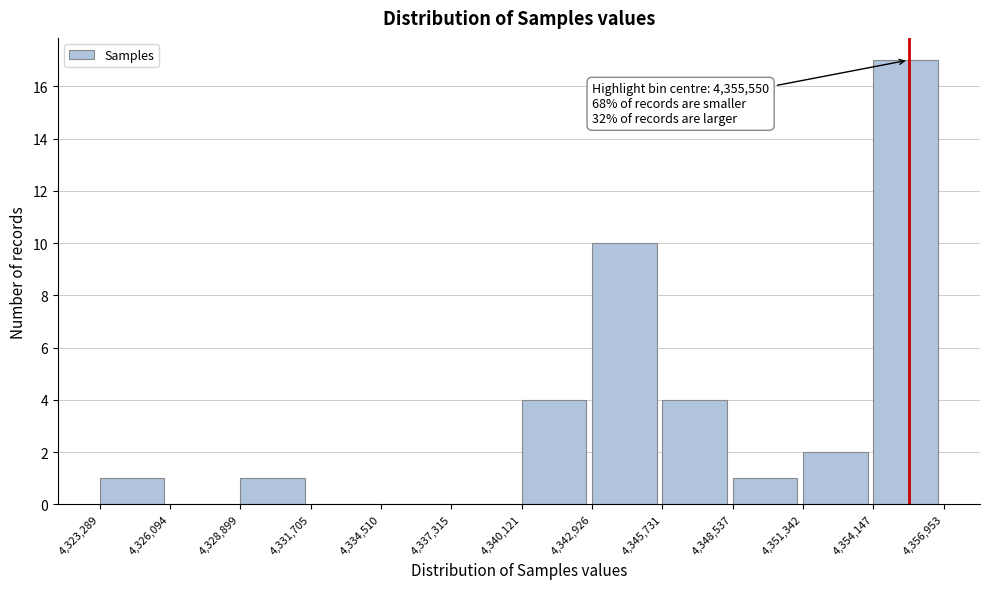

Over which range of the x-axis is the bar tallest?

4,354,147 to 4,356,953